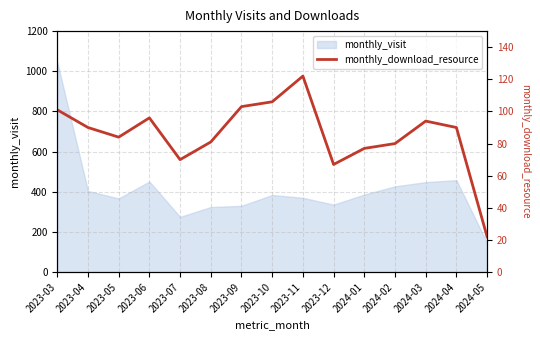

What is the average value?

86